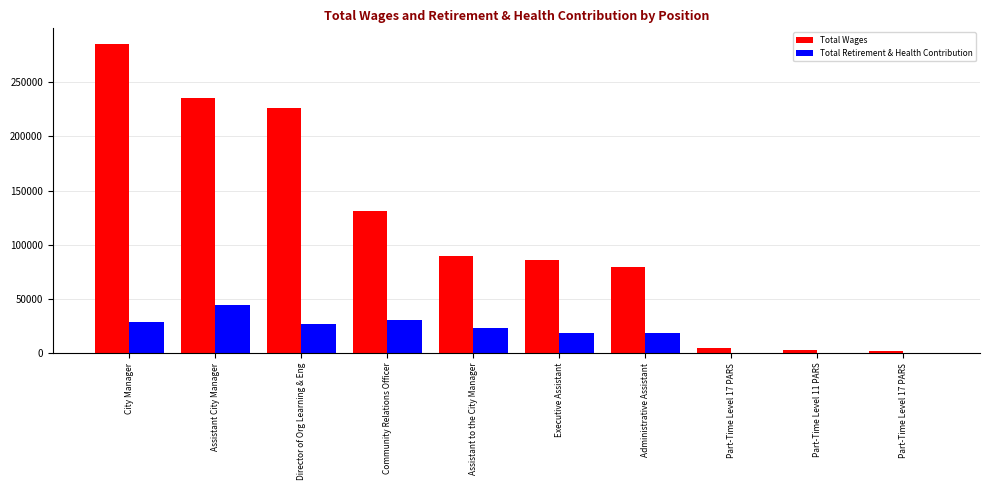

Reading right to left, transcribe all the data shown in this chart.

Total Wages: 1399	2372	4205	79523	86069	89127	130992	226540	235111	285620
Total Retirement & Health Contribution: 0	0	0	18572	18460	23347	30622	26409	44105	28659